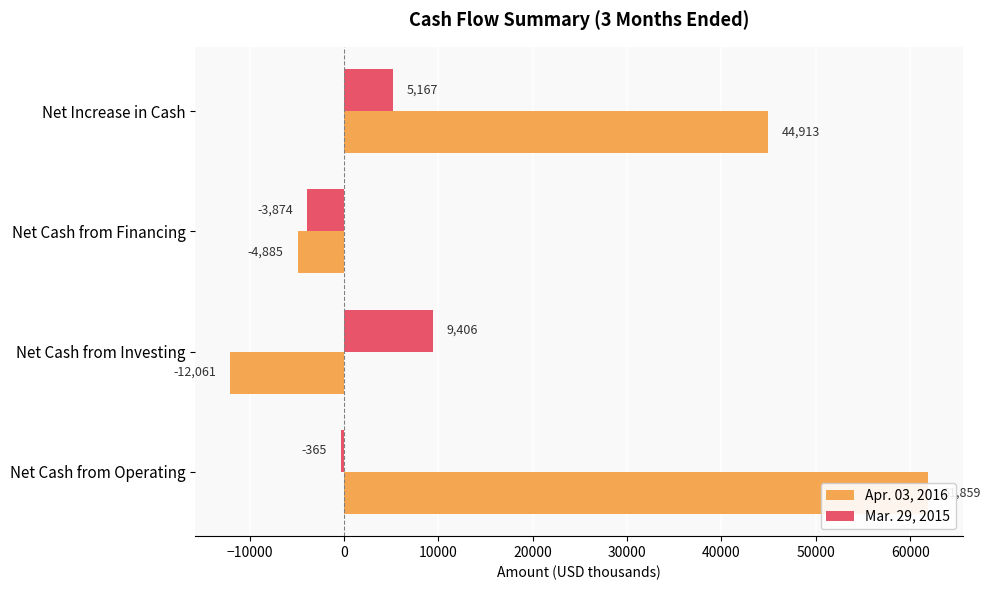

Which series changed the most between Net Cash from Operating and Net Increase in Cash?

Apr. 03, 2016